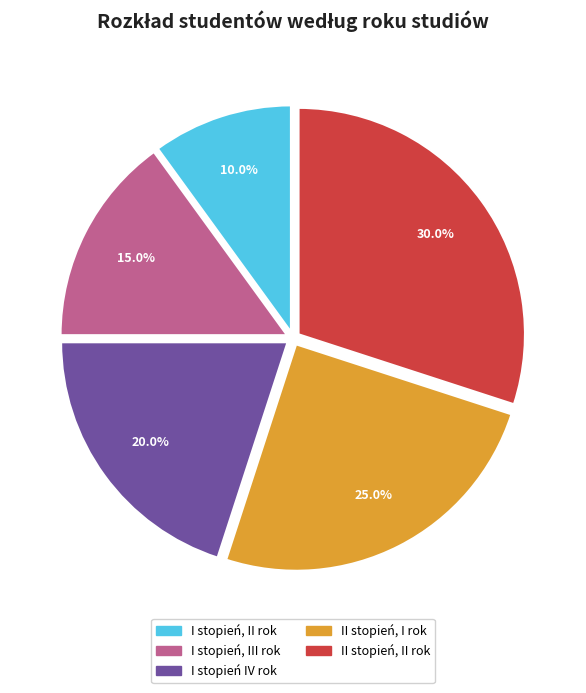

Does II stopień, II rok represent more than half of the total?

No